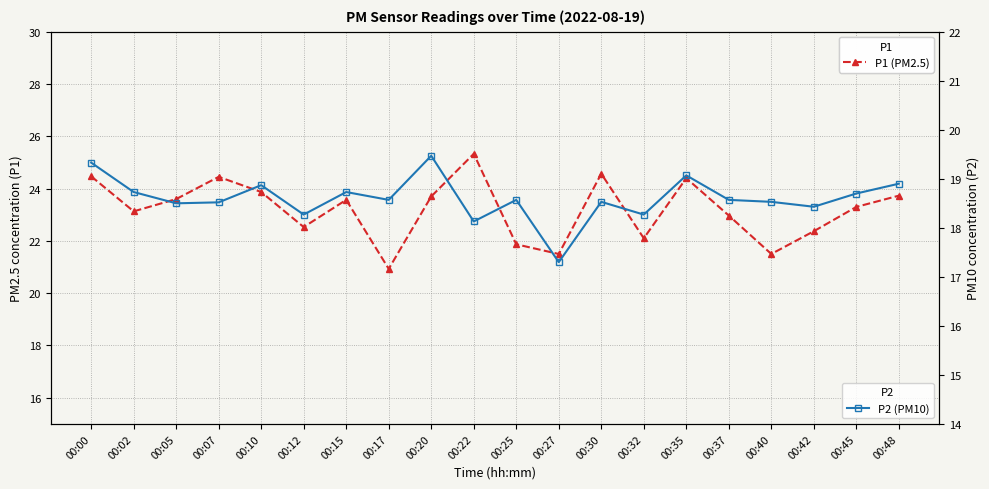

Where does the P1 (PM2.5) series first go above 23?

00:00